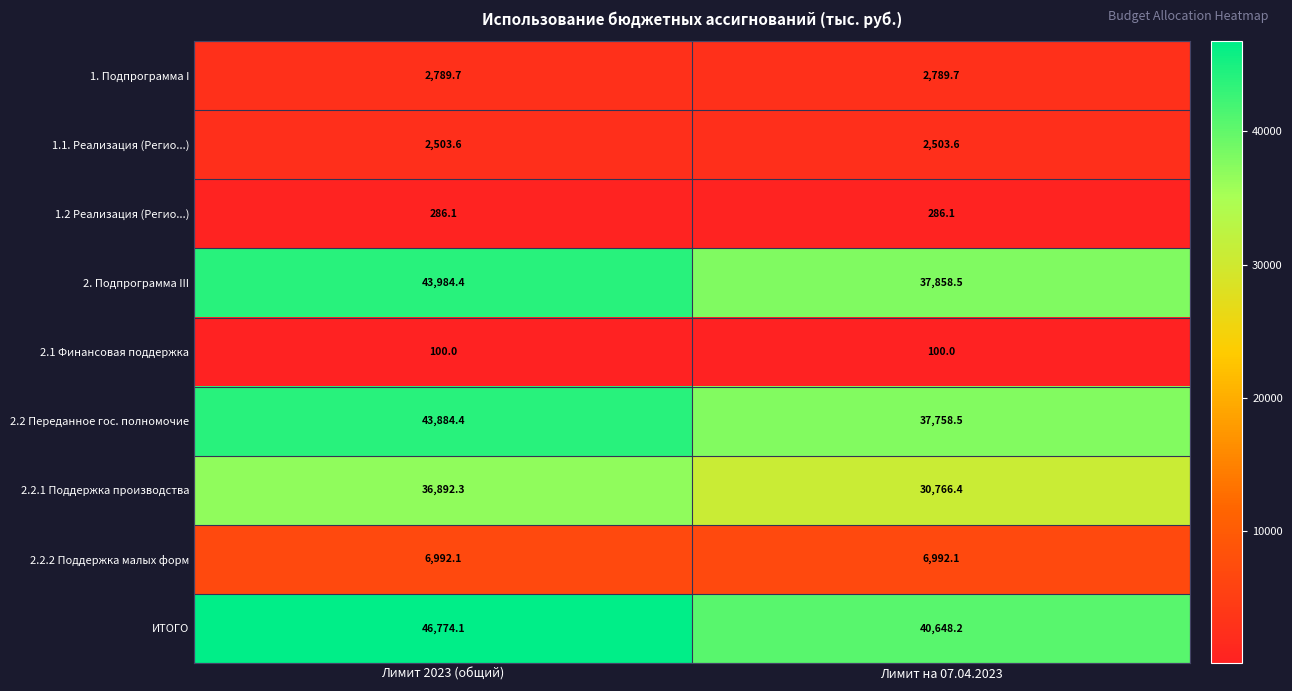

The 1.1. Реализация (Регио...) series shows 3404.9 at Лимит 2023 (общий). True or false?

False